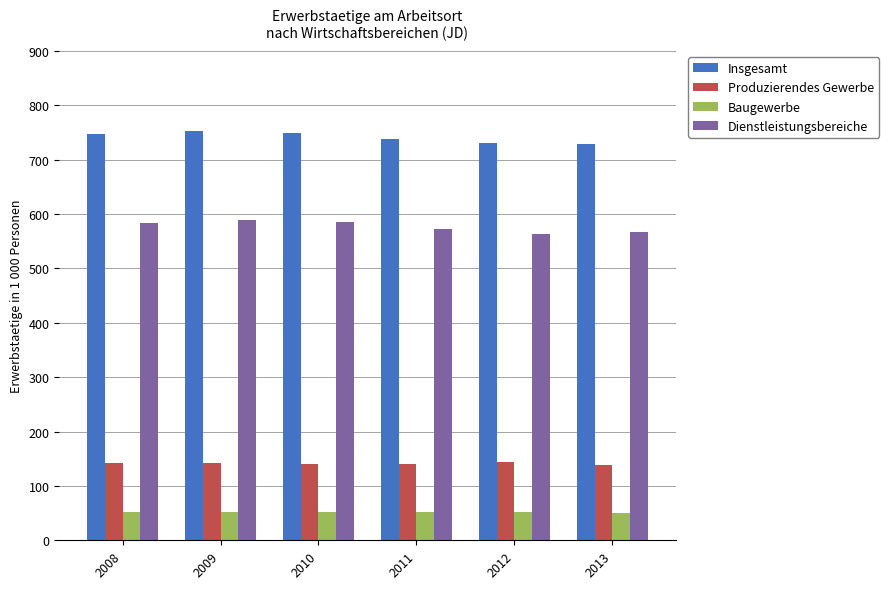

What is the total value across all series at 2013?

1485.3